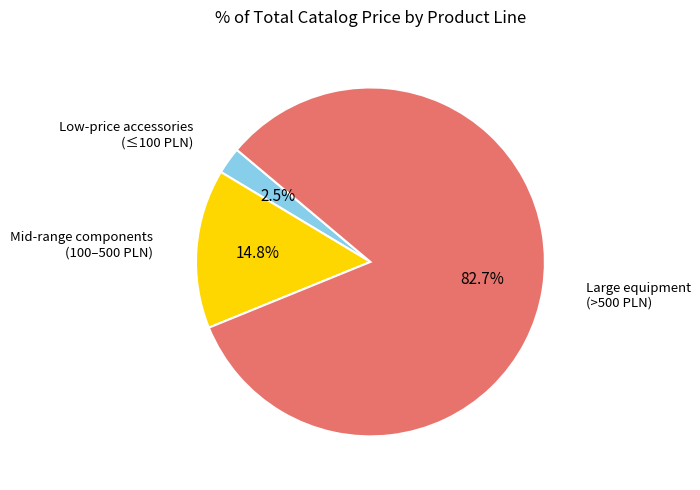

Count the number of slices in the pie.

3